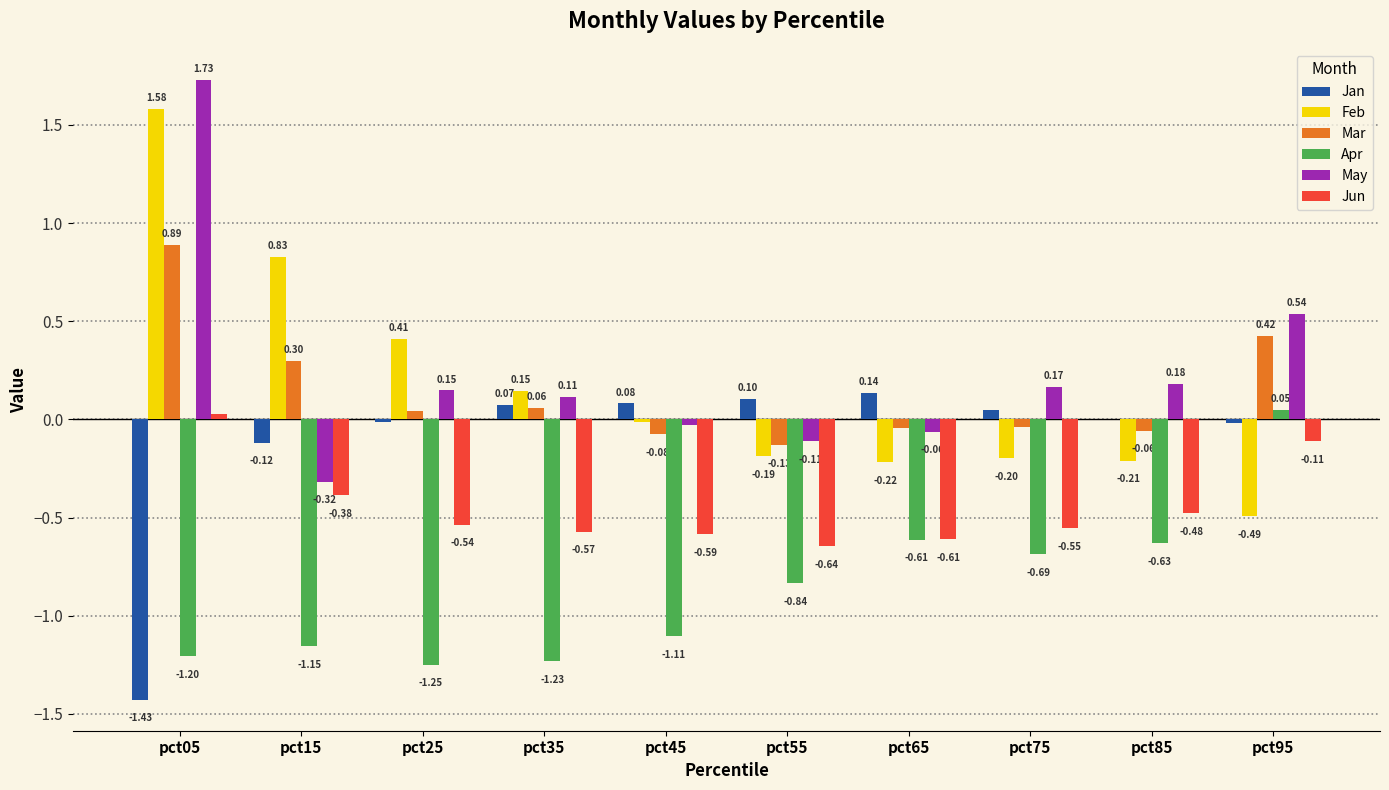

What is the total value across all series at pct25?

-1.2